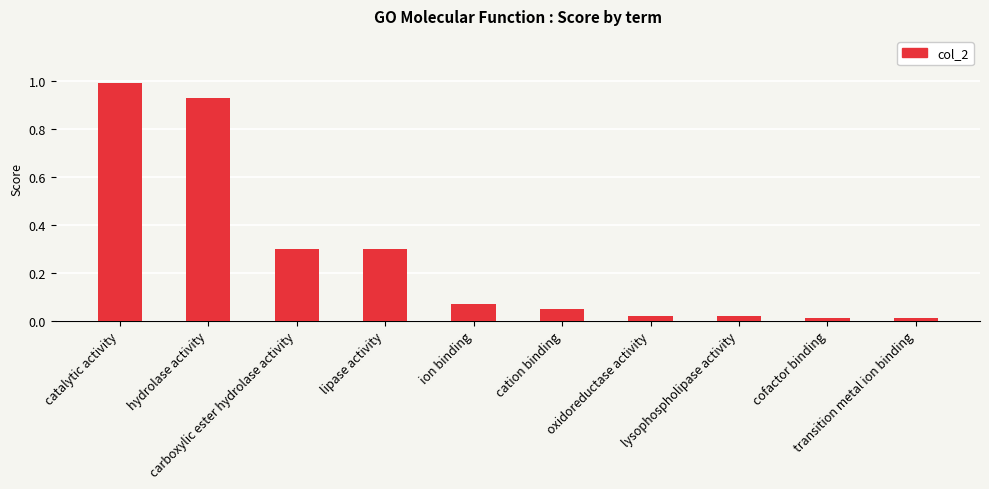

Count the number of data series in this chart.

1